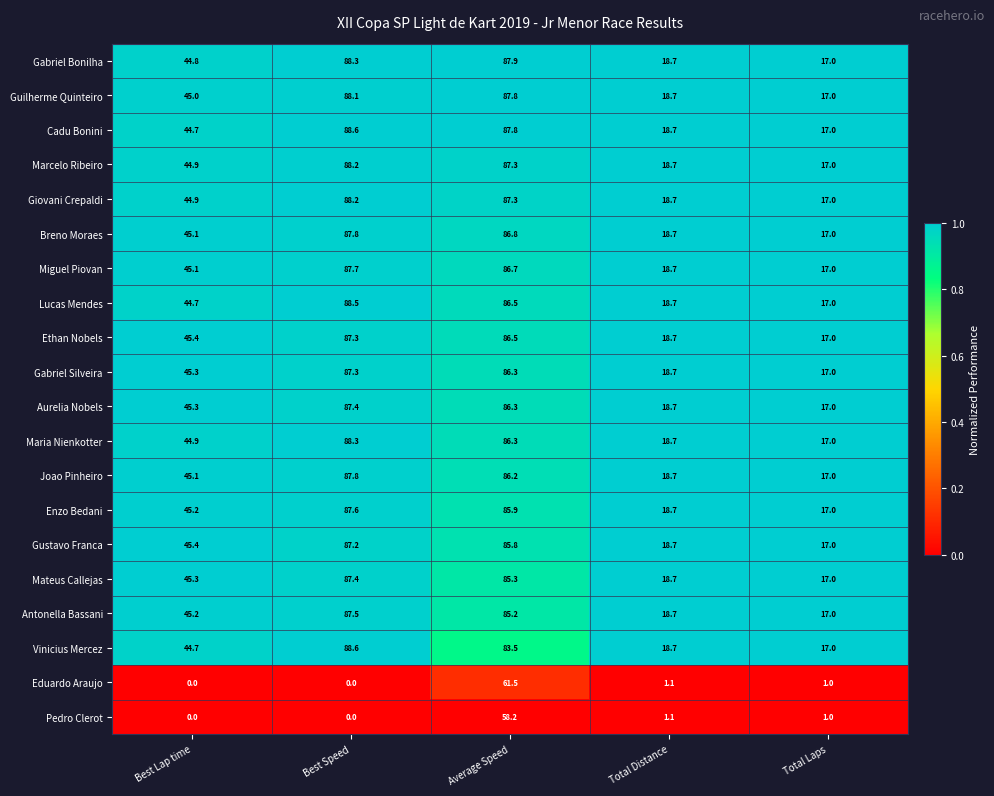

At which label is Miguel Piovan closest to 52?

Best Lap time